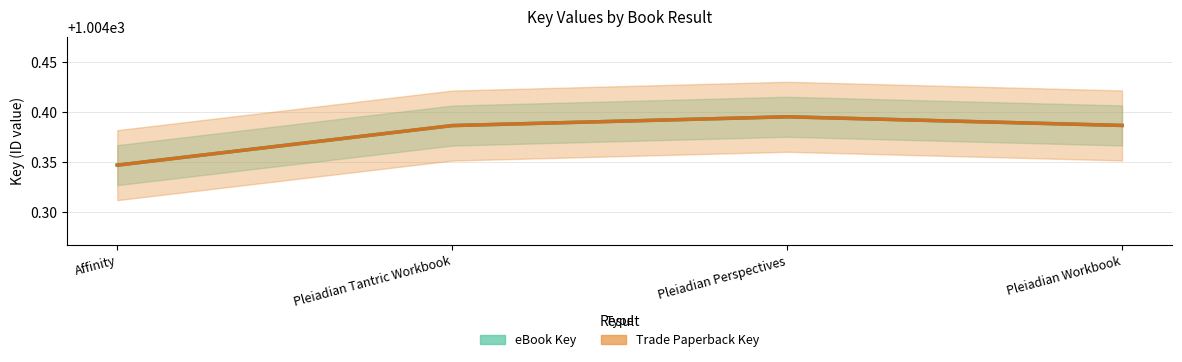

Is this an area chart (filled region under the line)?

No